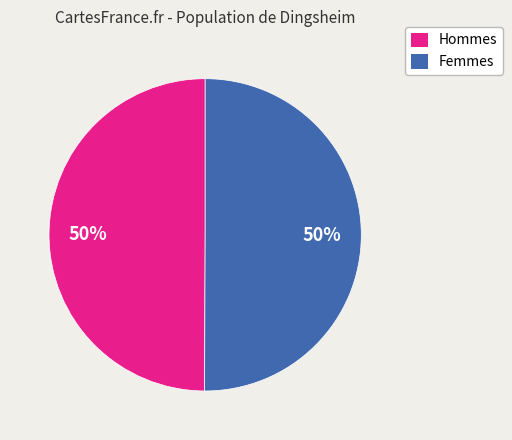

To the nearest percent, what is the average slice percentage?

50%